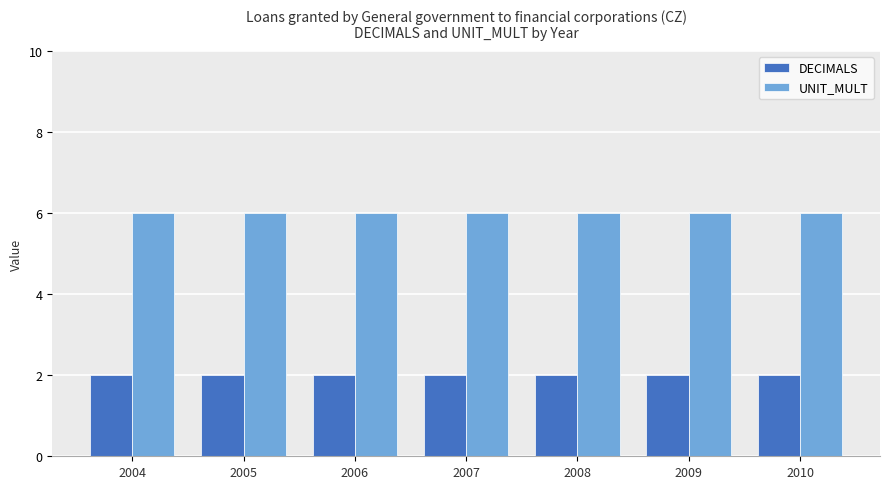

Which series has the largest total across all categories?

UNIT_MULT